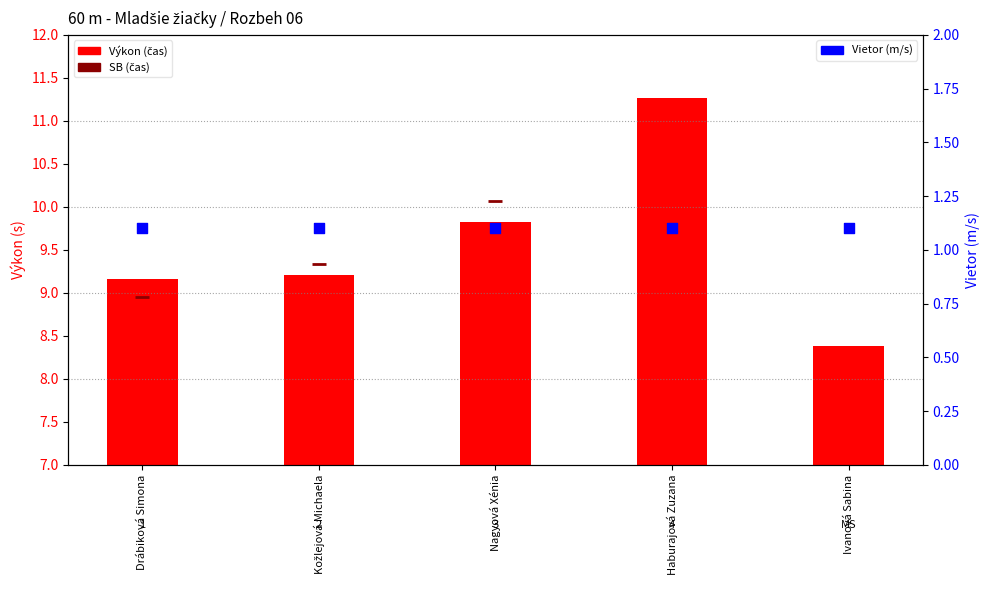

What are all the series names shown in the legend?

Výkon (čas), SB (čas), Vietor (m/s)